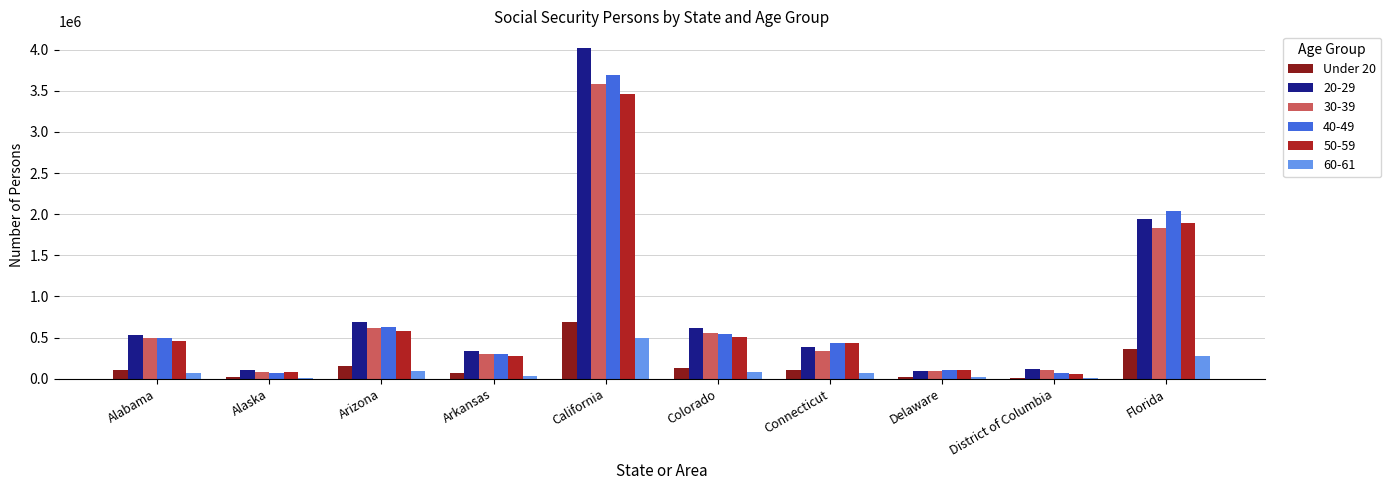

The 20-29 series shows 107259 at Alaska. True or false?

True